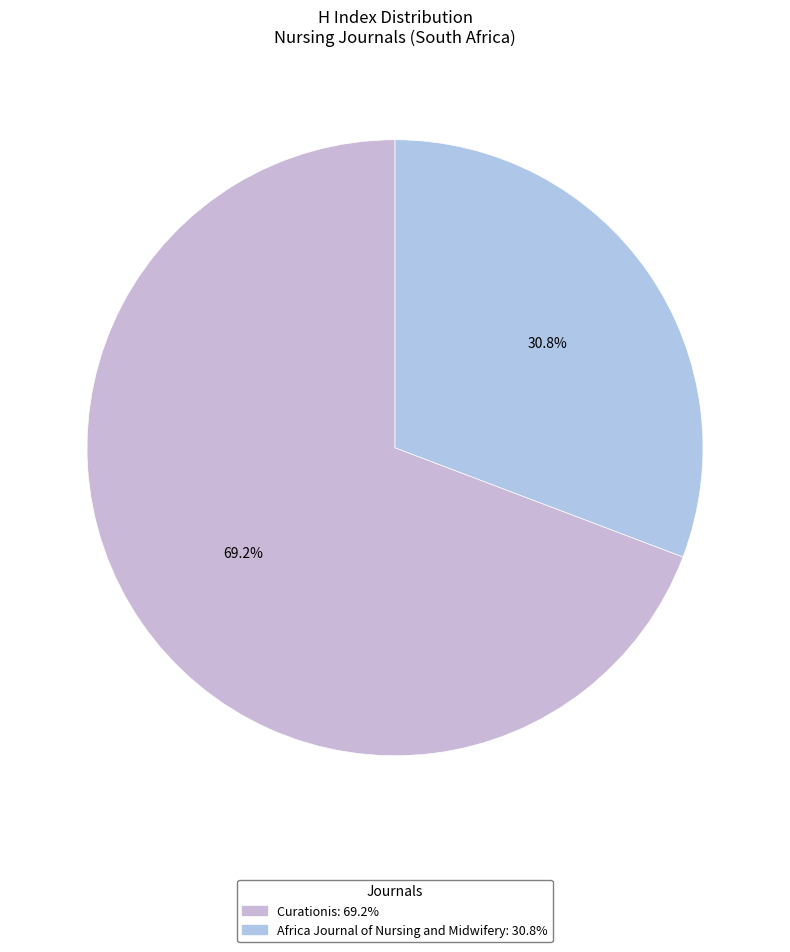

What is the majority slice?

Curationis